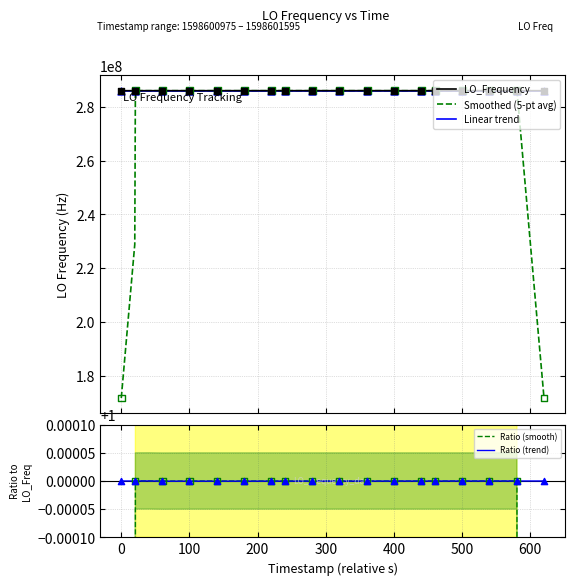

Which series reaches the minimum Y coordinate?

Ratio (smooth)